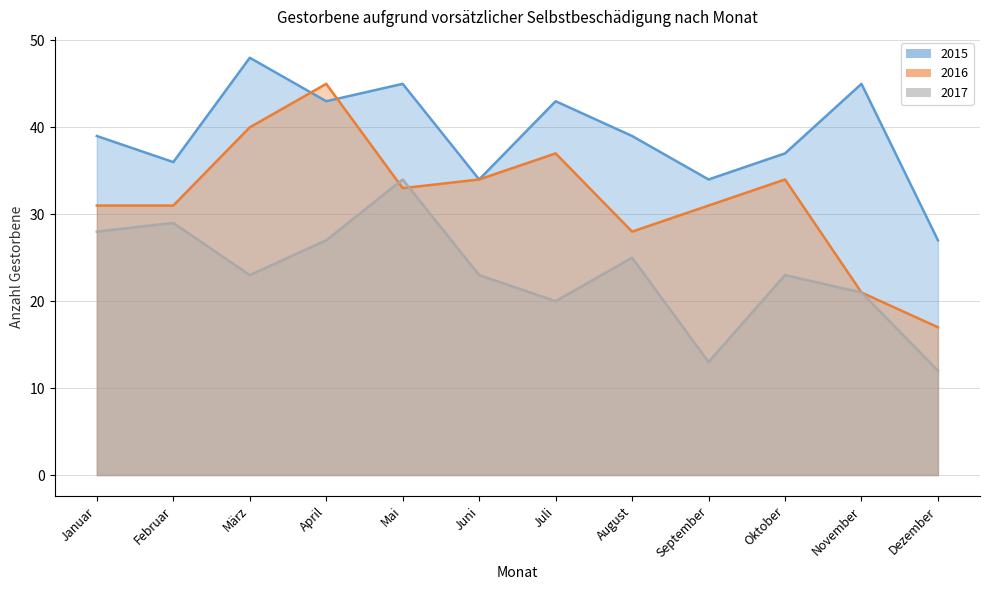

At which category does 2016 line reach its first local peak?

April